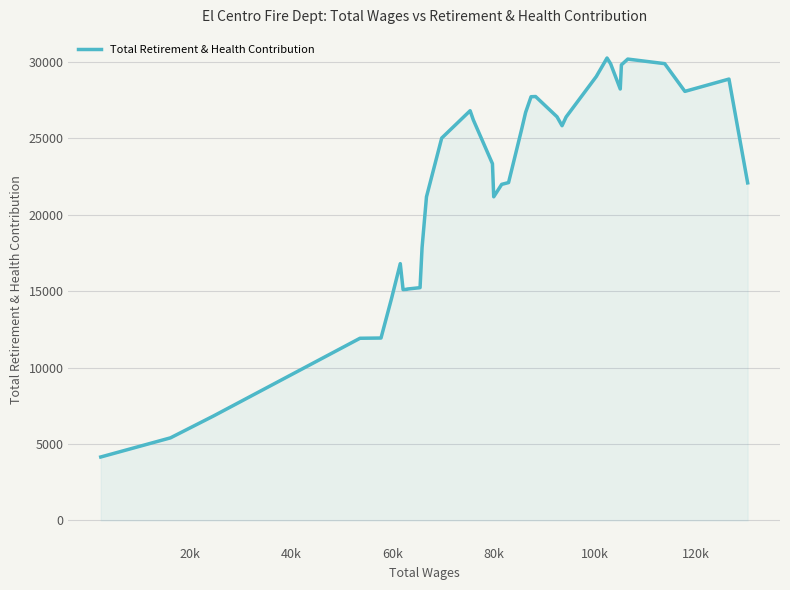

What is the difference between the maximum and minimum values?

26100.5